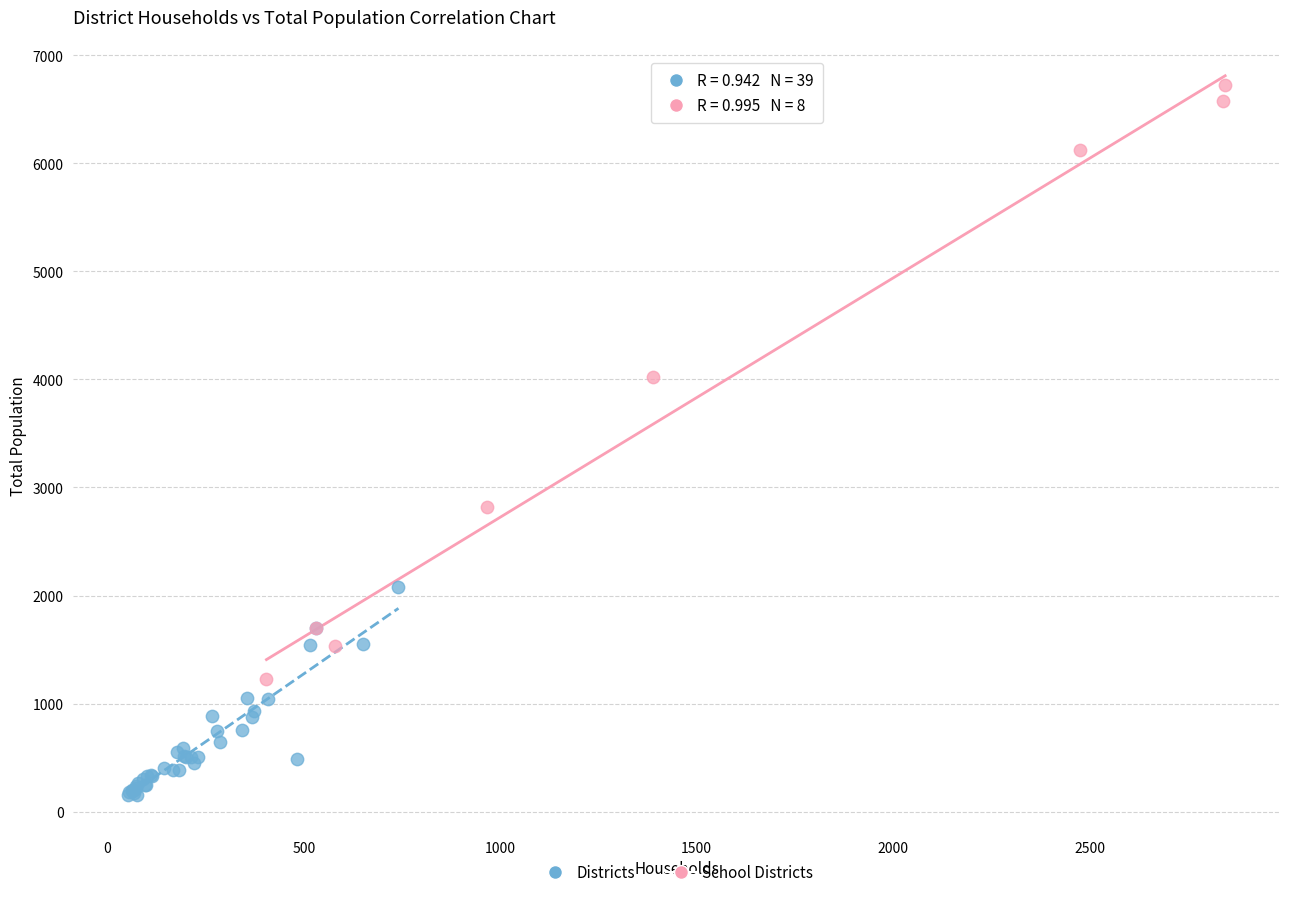

Which series reaches the minimum Y coordinate?

Districts